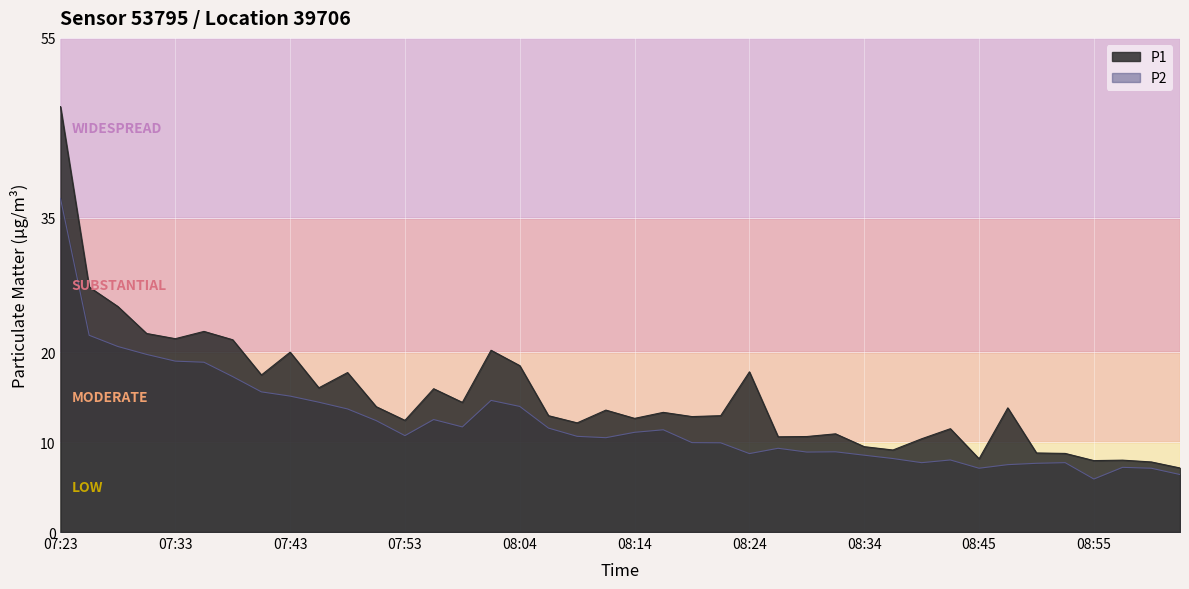

At which category does P1 reach its first local peak?

07:35